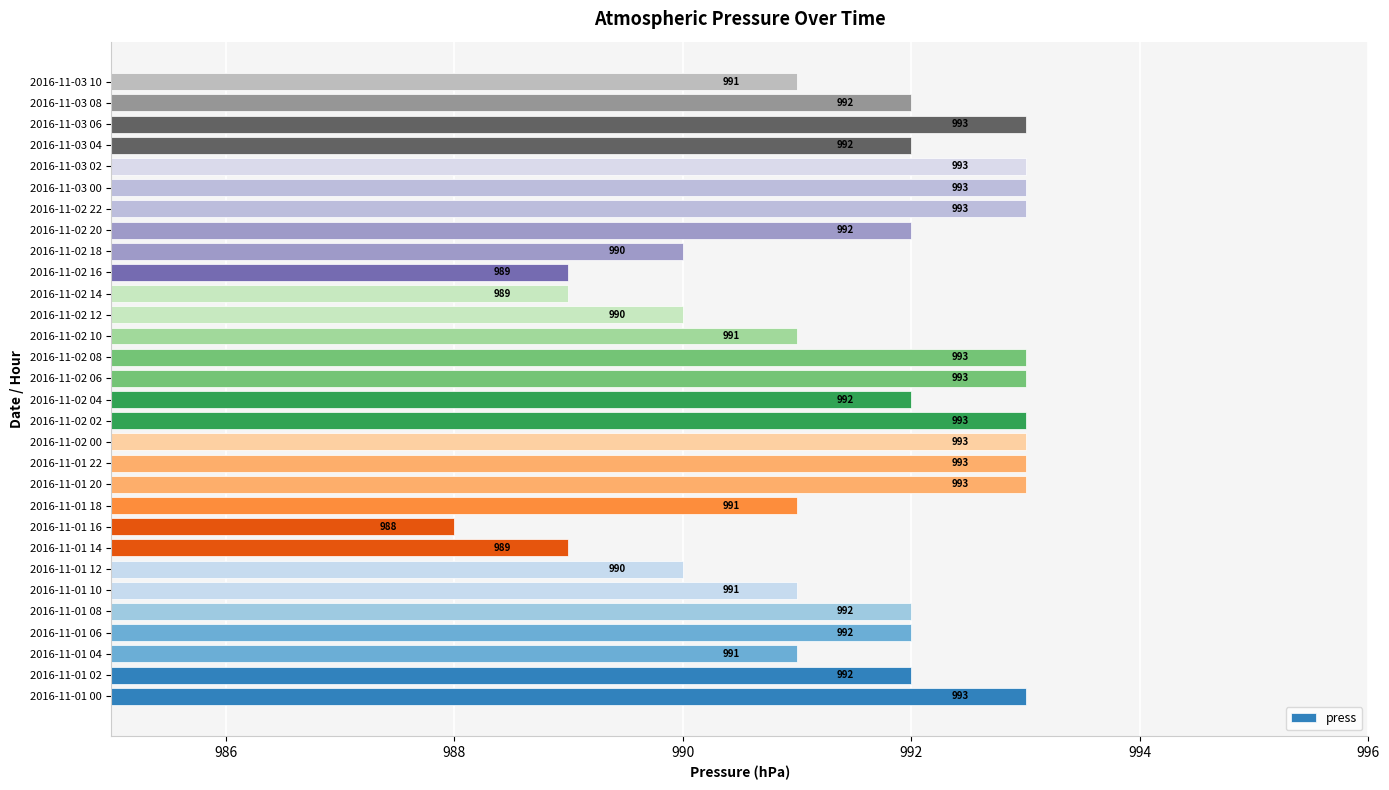

Which category has the lowest value across all series?

2016-11-01 16